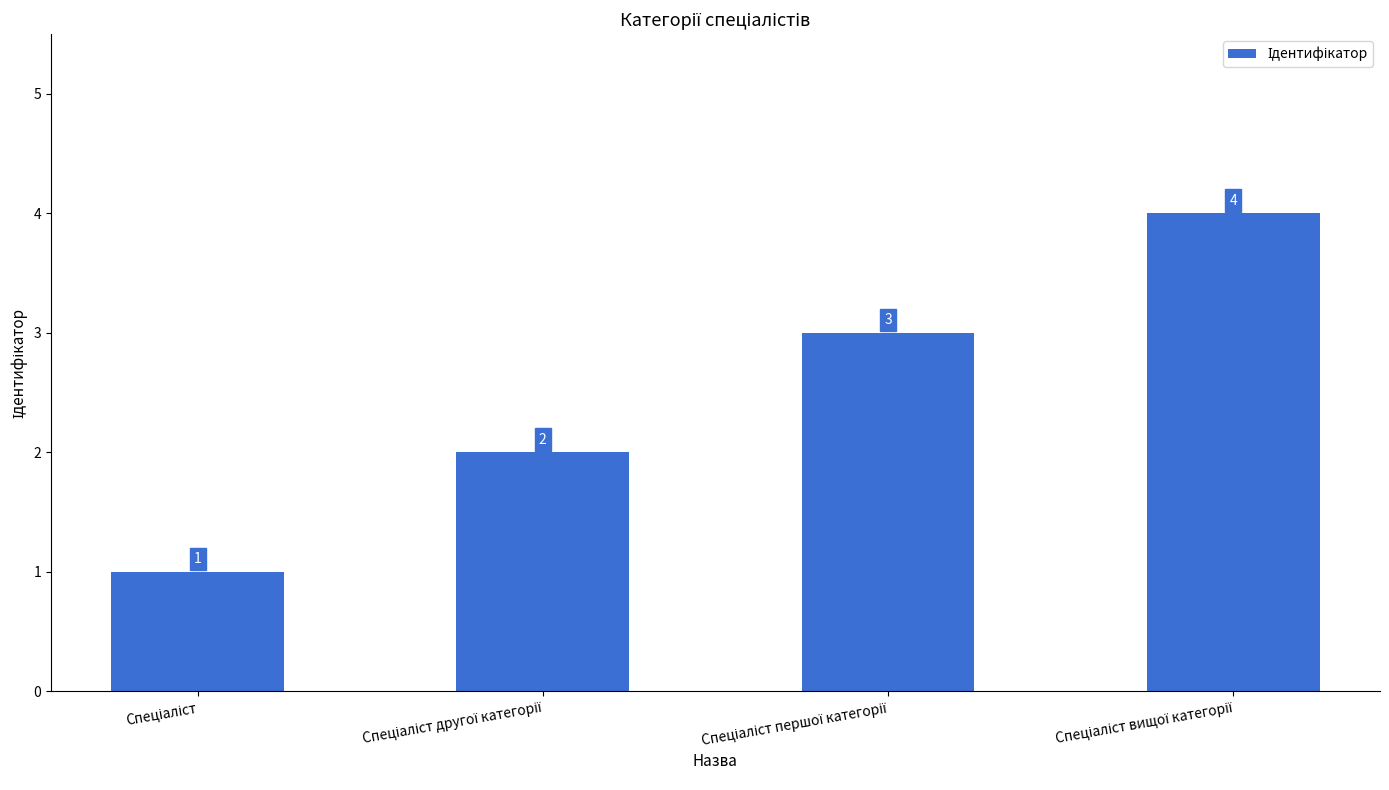

What is the greatest value displayed?

4